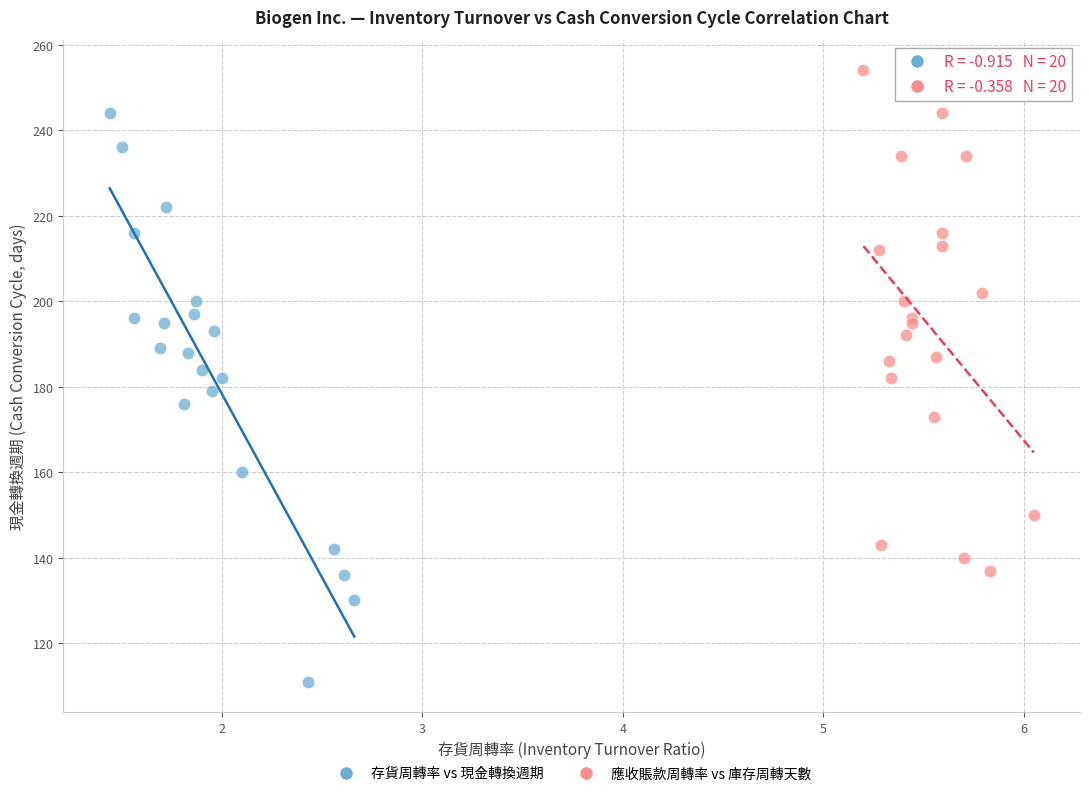

Which series reaches the minimum Y coordinate?

存貨周轉率 vs 現金轉換週期